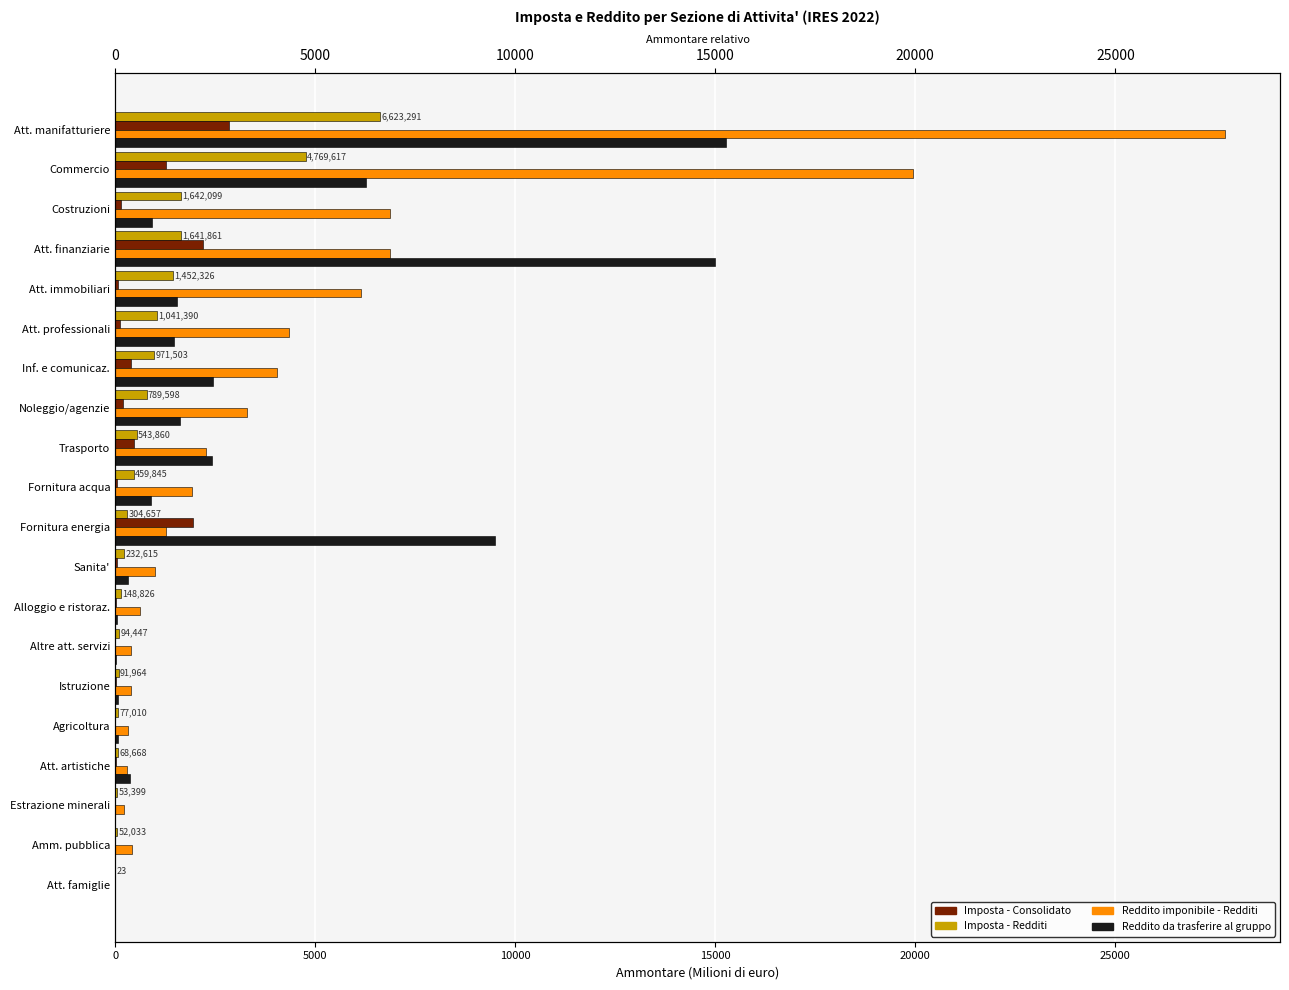

The Reddito imponibile - Redditi series shows 2605.3 at Att. finanziarie. True or false?

False